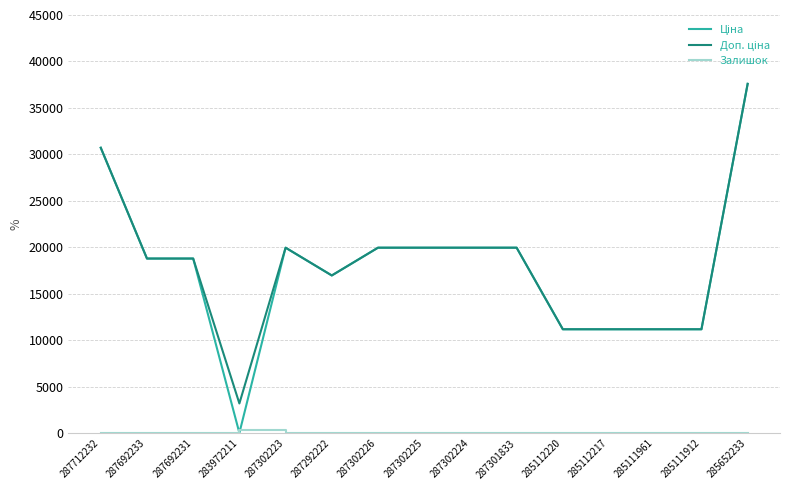

At which category does the chart reach its peak across all series?

285652233